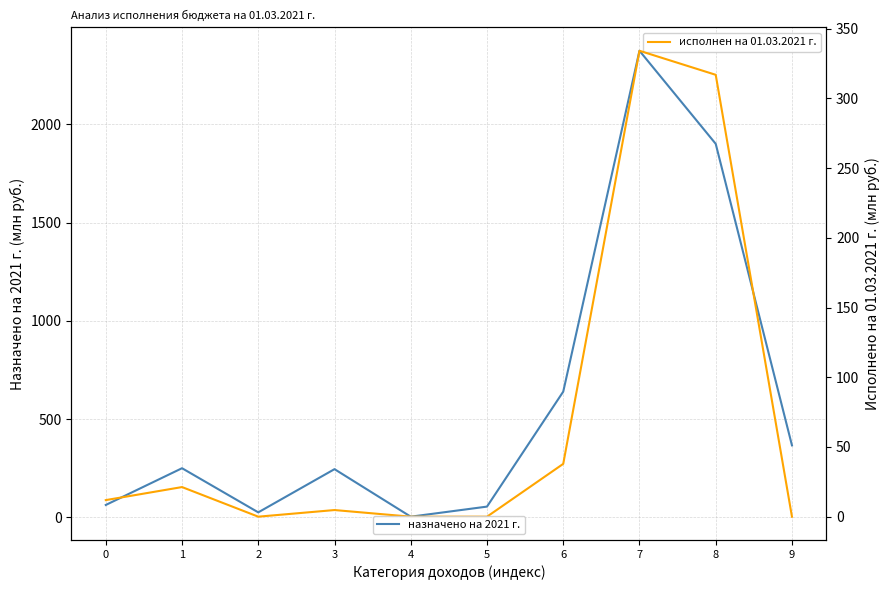

What is the total value across all series at 9?

366.1